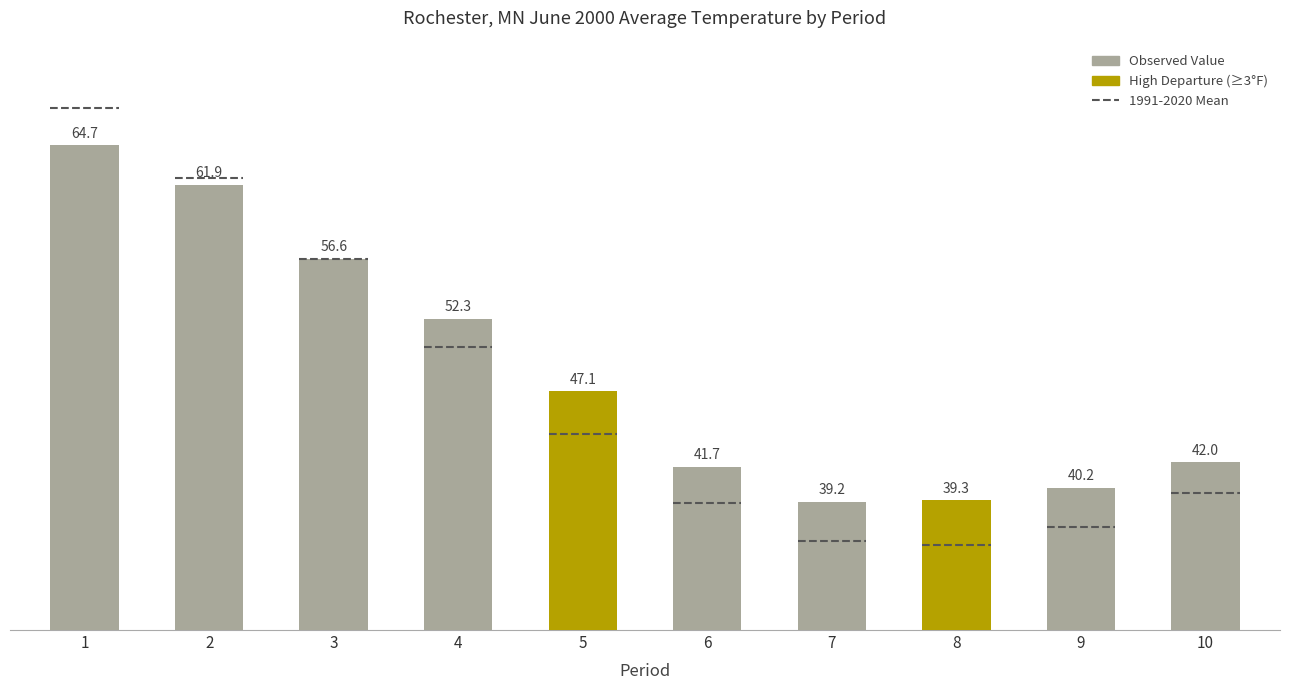

Reading left to right, extract all data points from this chart.

1=64.7	2=61.9	3=56.6	4=52.3	5=47.1	6=41.7	7=39.2	8=39.3	9=40.2	10=42.0